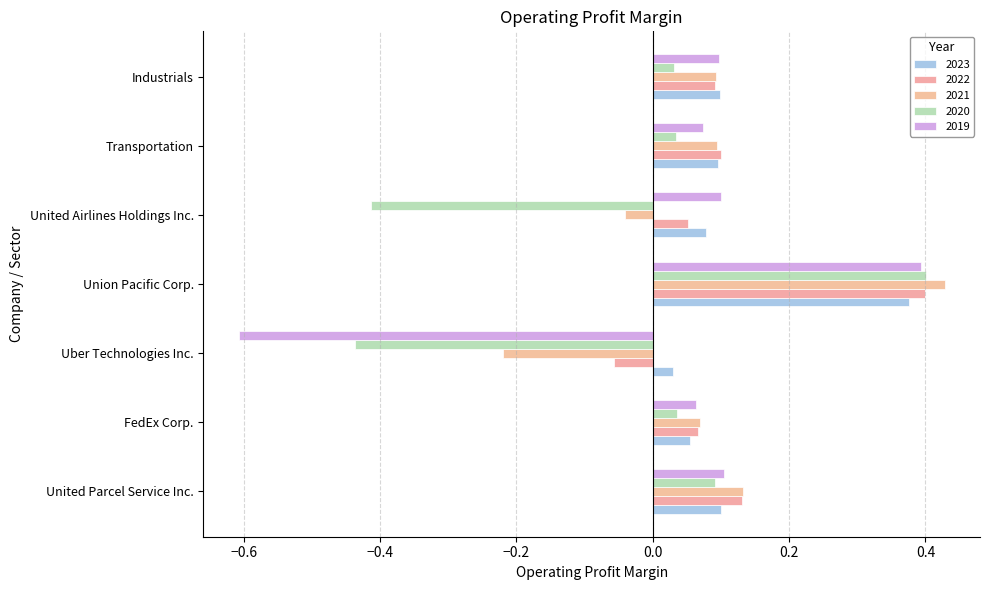

True or false: 2020 has a value of 0.0 at FedEx Corp..

False